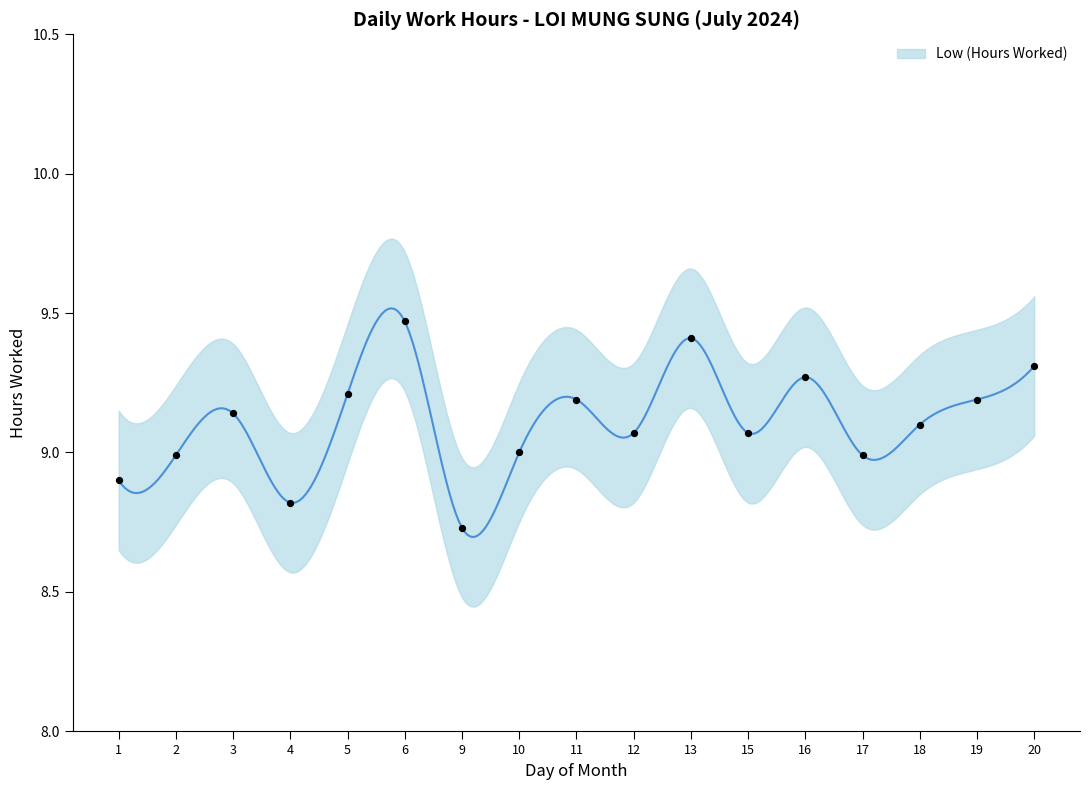

What is the change in value from 2 to 18?

+0.1